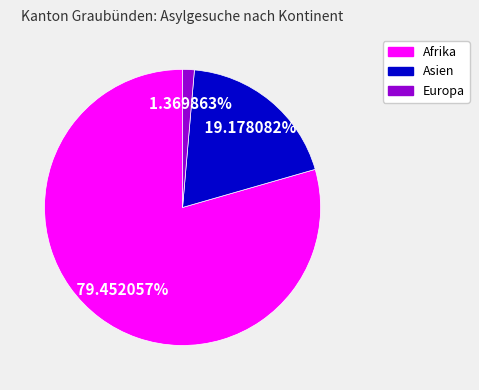

Is there any slice that represents more than half of the pie?

Yes